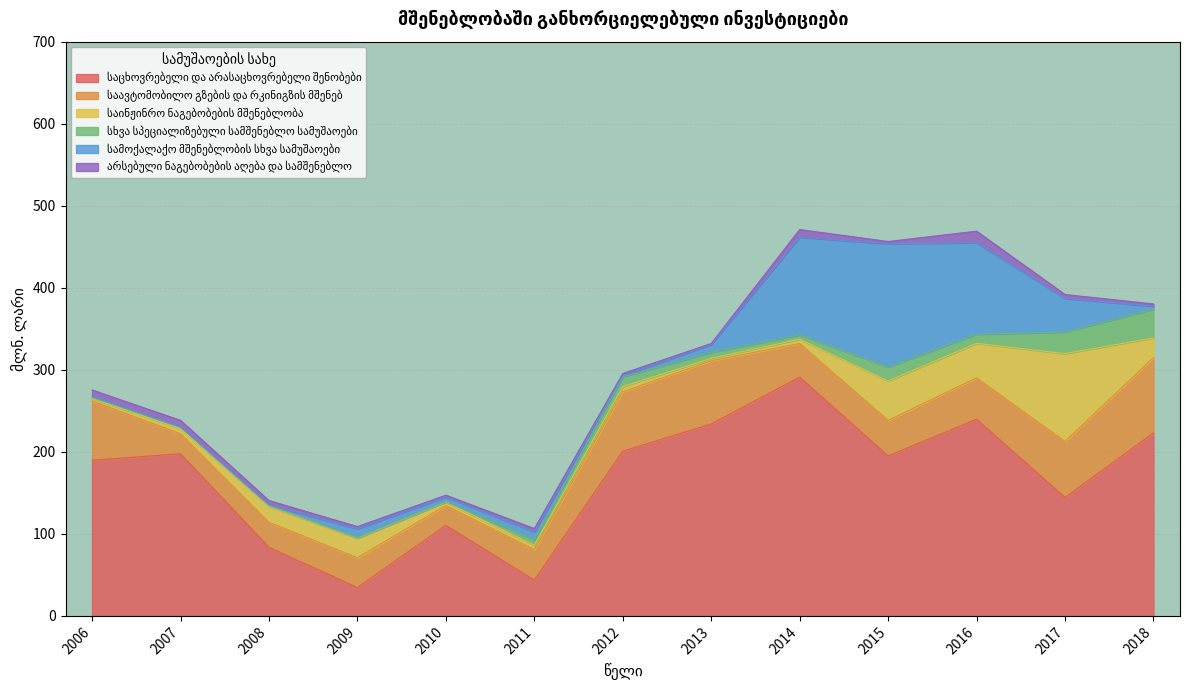

What is the difference between the maximum and minimum values in the სამოქალაქო მშენებლობის სხვა სამუშაოები series?

149.8